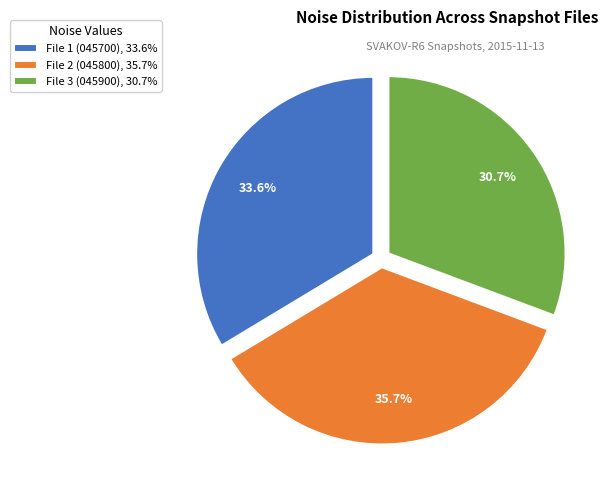

Is the sum of File 2 (045800), 35.7% and File 1 (045700), 33.6% greater than half?

Yes